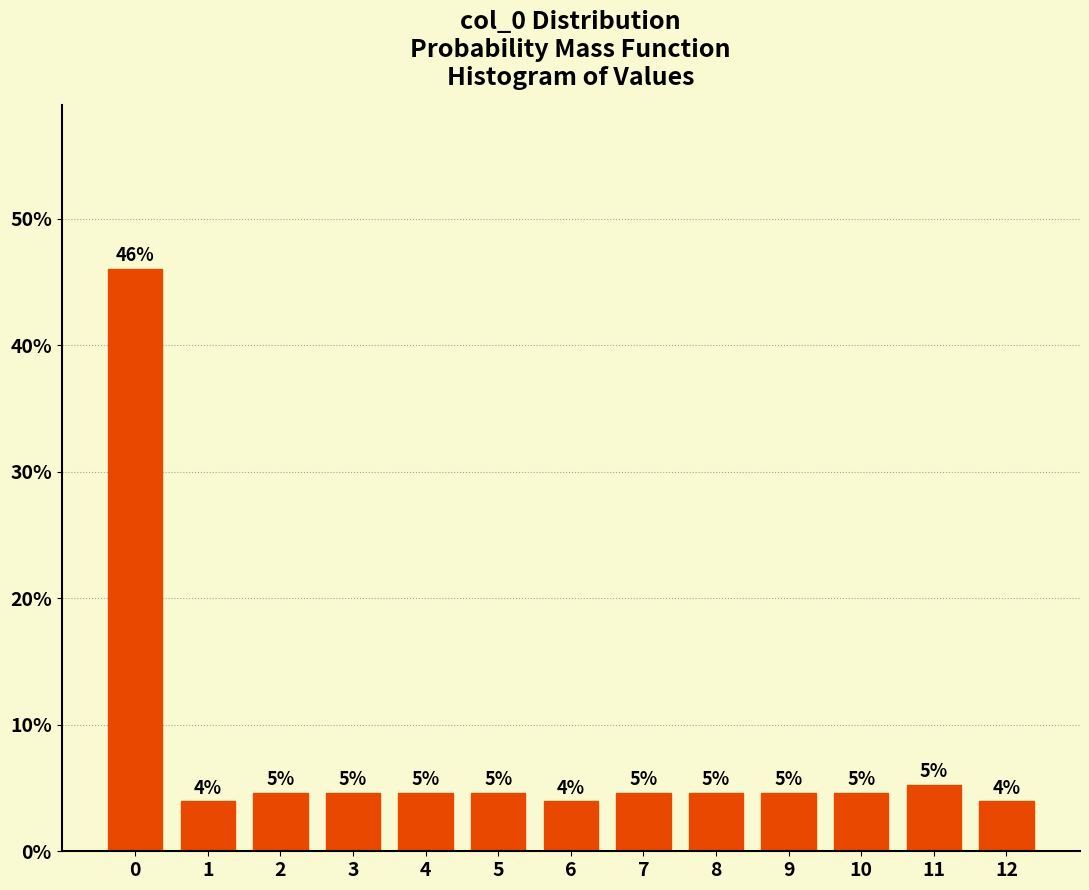

How many bars are there in total?

13